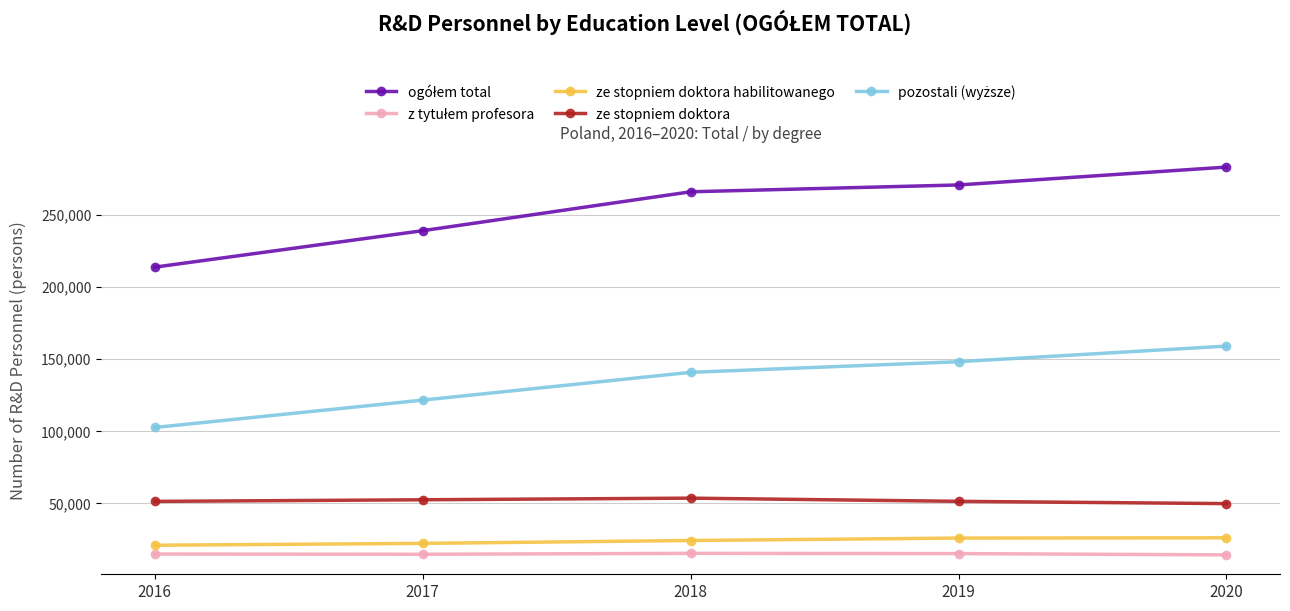

What is the total value across all series at 2020?

532622